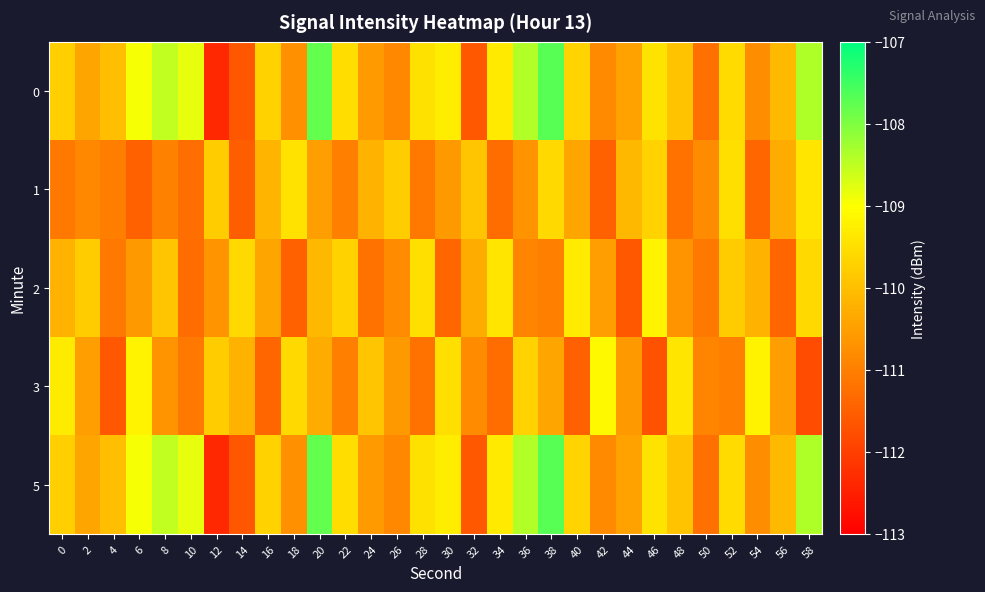

Reading left to right, list all the values displayed in this chart.

0: 0=-109.8	2=-110.4	4=-110.0	6=-108.9	8=-108.5	10=-108.8	12=-112.4	14=-111.6	16=-109.7	18=-110.7	20=-107.8	22=-109.5	24=-110.6	26=-110.9	28=-109.5	30=-109.3	32=-111.6	34=-109.3	36=-108.4	38=-107.7	40=-109.6	42=-110.8	44=-110.5	46=-109.4	48=-109.9	50=-111.2	52=-109.6	54=-110.8	56=-110.1	58=-108.4
1: 0=-111.1	2=-110.8	4=-111.0	6=-111.5	8=-111.0	10=-111.3	12=-109.8	14=-111.5	16=-110.2	18=-109.4	20=-110.5	22=-111.0	24=-110.2	26=-109.8	28=-111.1	30=-110.6	32=-109.9	34=-111.3	36=-110.7	38=-109.6	40=-110.4	42=-111.5	44=-110.1	46=-109.7	48=-111.2	50=-110.8	52=-109.5	54=-111.4	56=-110.3	58=-109.4
2: 0=-110.2	2=-109.8	4=-111.1	6=-110.6	8=-109.9	10=-111.3	12=-110.7	14=-109.6	16=-110.4	18=-111.5	20=-110.1	22=-109.7	24=-111.2	26=-110.8	28=-109.5	30=-111.4	32=-110.3	34=-109.4	36=-110.9	38=-111.0	40=-109.3	42=-110.5	44=-111.6	46=-109.2	48=-110.7	50=-111.1	52=-109.8	54=-110.2	56=-111.4	58=-109.6
3: 0=-109.3	2=-110.5	4=-111.6	6=-109.2	8=-110.7	10=-111.1	12=-109.8	14=-110.2	16=-111.4	18=-109.6	20=-110.3	22=-111.0	24=-109.9	26=-110.6	28=-111.2	30=-109.5	32=-110.8	34=-111.3	36=-109.7	38=-110.4	40=-111.5	42=-109.1	44=-110.6	46=-111.7	48=-109.4	50=-110.9	52=-111.0	54=-109.2	56=-110.5	58=-111.8
5: 0=-109.8	2=-110.4	4=-110.0	6=-108.9	8=-108.5	10=-108.8	12=-112.4	14=-111.6	16=-109.7	18=-110.7	20=-107.8	22=-109.5	24=-110.6	26=-110.9	28=-109.5	30=-109.3	32=-111.6	34=-109.3	36=-108.4	38=-107.7	40=-109.6	42=-110.8	44=-110.5	46=-109.4	48=-109.9	50=-111.2	52=-109.6	54=-110.8	56=-110.1	58=-108.4